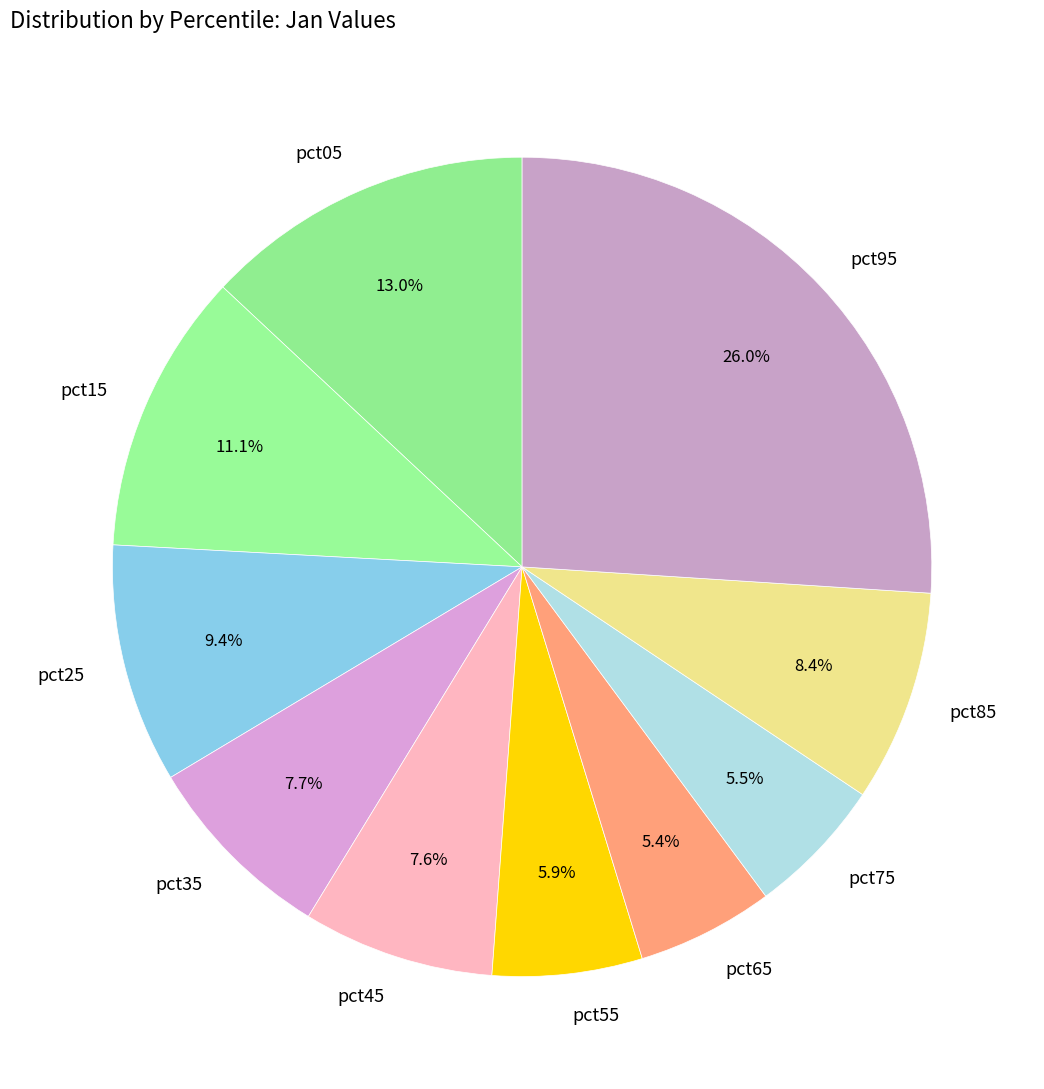

The pct05 slice represents 13% of the pie. True or false?

True